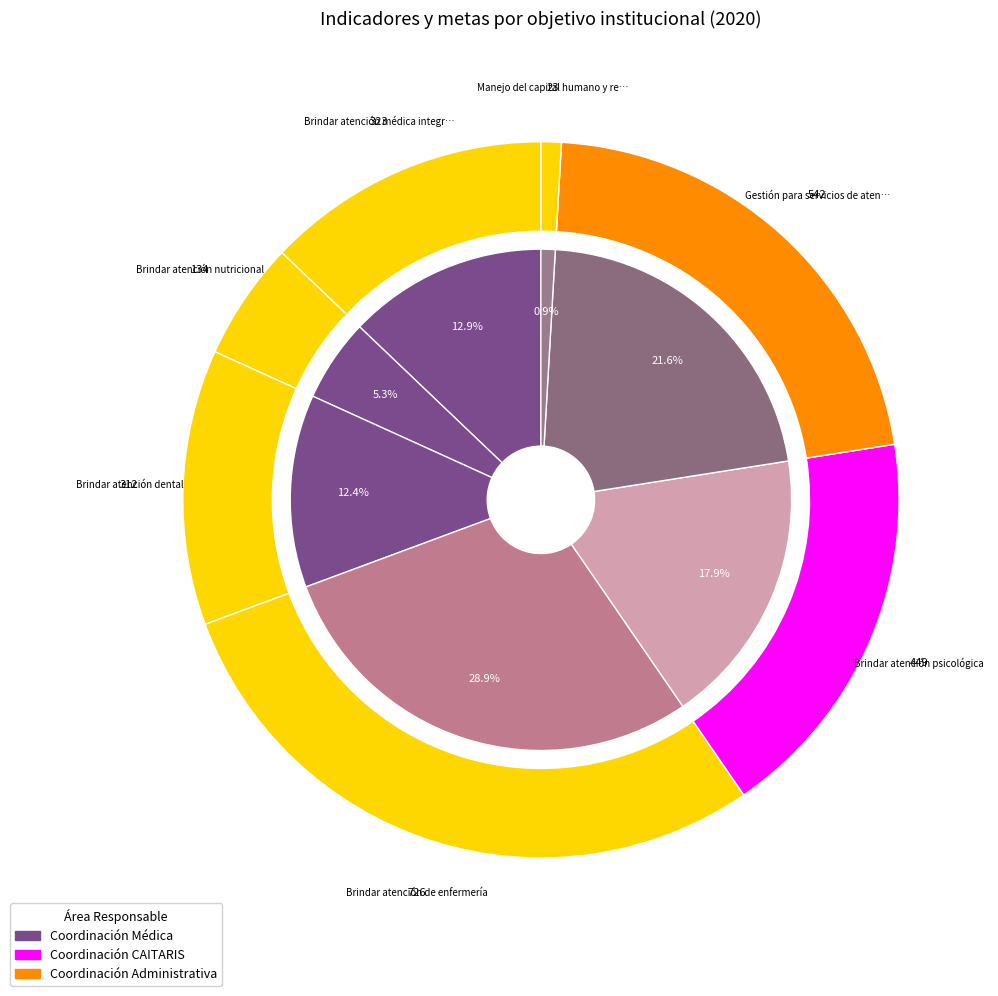

To the nearest percent, what portion does Brindar atención médica integral represent?

13%